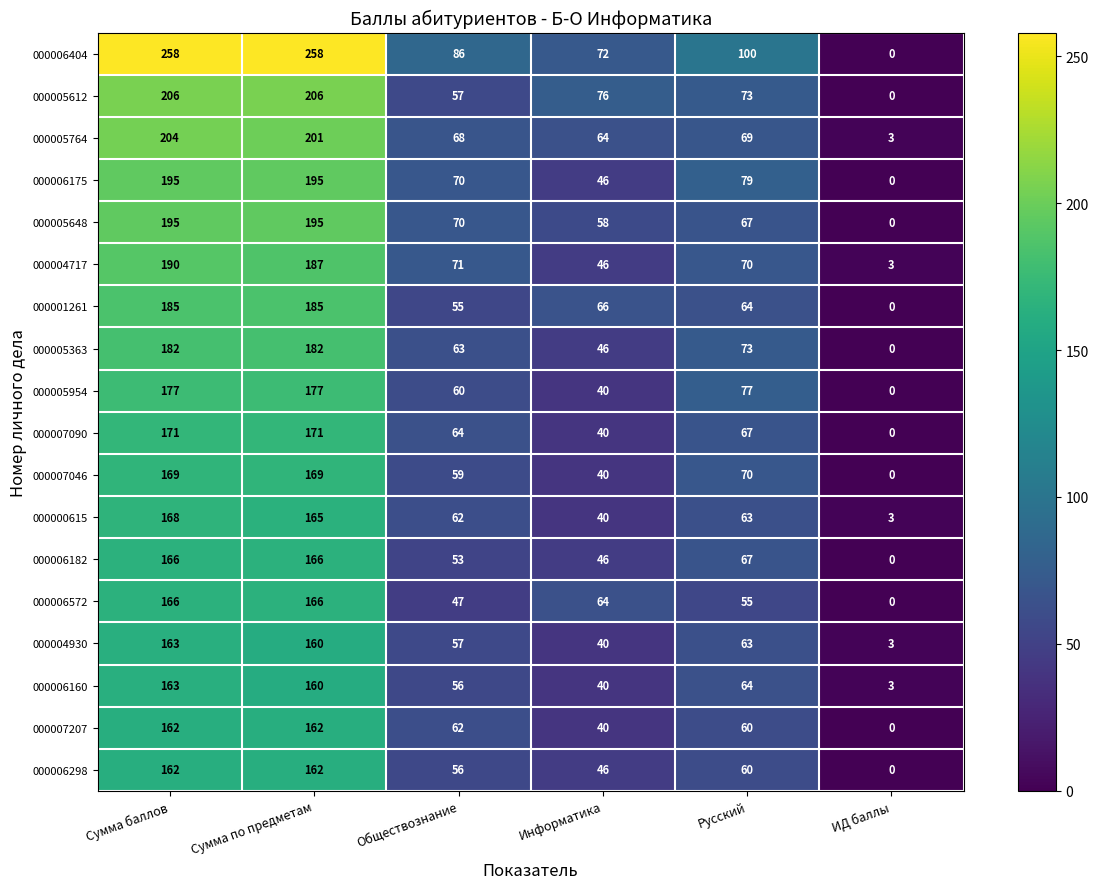

Rank the categories by 000005764 value from lowest to highest.

ИД баллы, Информатика, Обществознание, Русский, Сумма по предметам, Сумма баллов